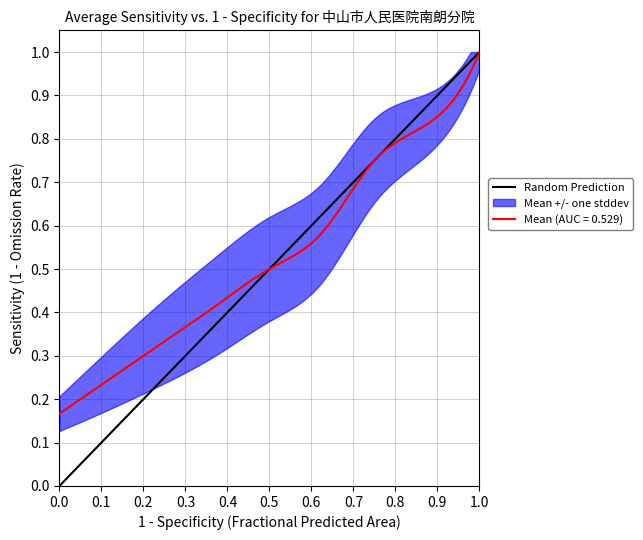

The value at 0.0 is 0. True or false?

False